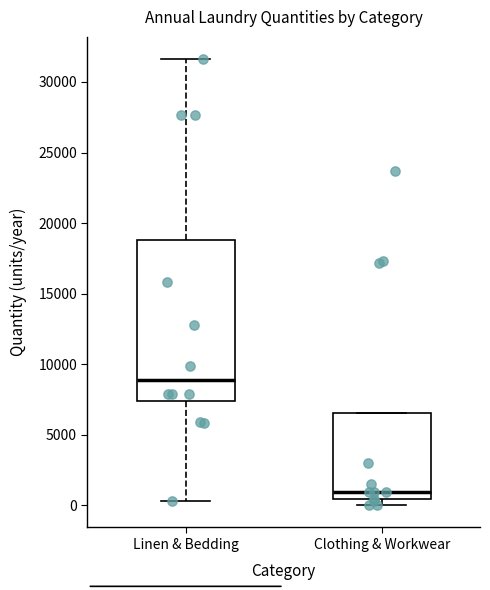

Reading left to right, read every box against the y-axis: the position of its median line, the range the box covers, and the ends of its whiskers. The values are not printed on the chart, so give them approximately, as read against the axis.

Linen & Bedding: median 9000, box 7500 to 19000, whiskers 500 to 31500
Clothing & Workwear: median 1000, box 500 to 6500, whiskers 0 to 6500